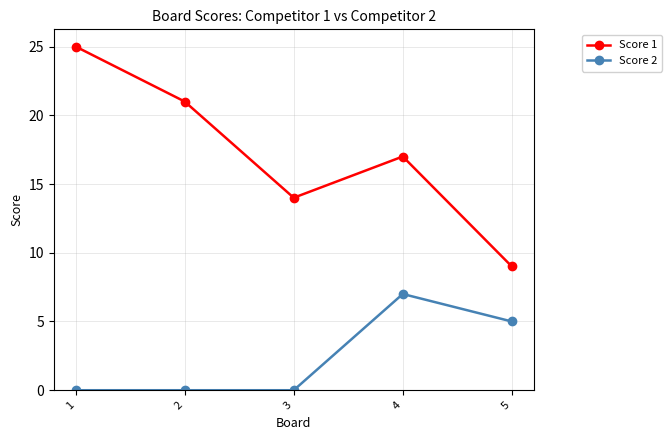

True or false: Score 1 has more than 0 points higher than both neighbors.

True